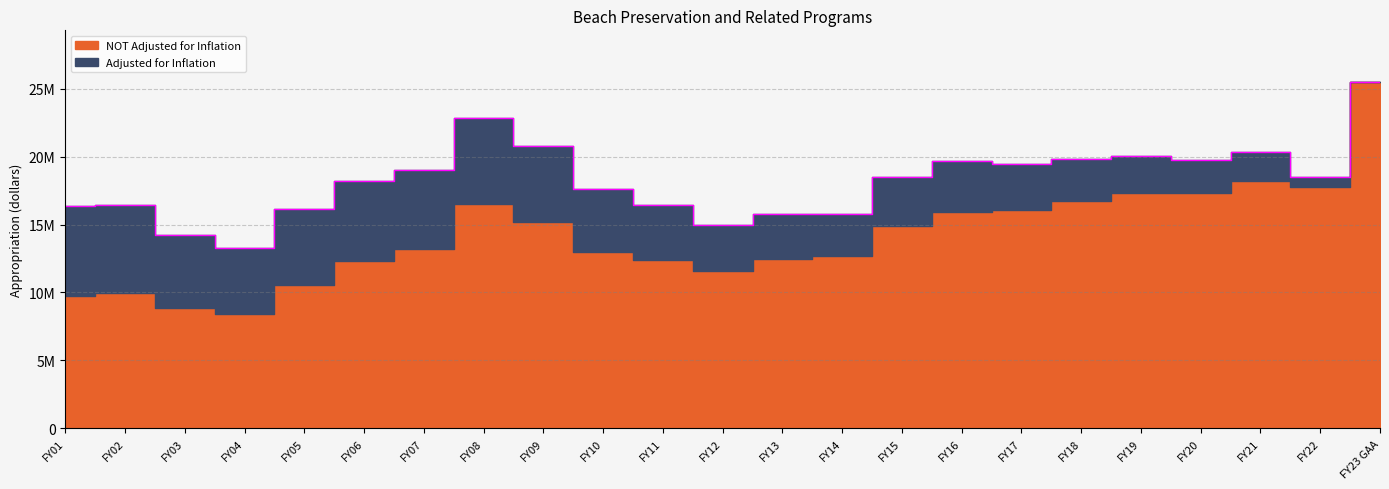

List the labels in order of value, largest first.

FY23 GAA, FY08, FY09, FY21, FY19, FY18, FY20, FY16, FY17, FY07, FY22, FY15, FY06, FY10, FY11, FY02, FY01, FY05, FY14, FY13, FY12, FY03, FY04